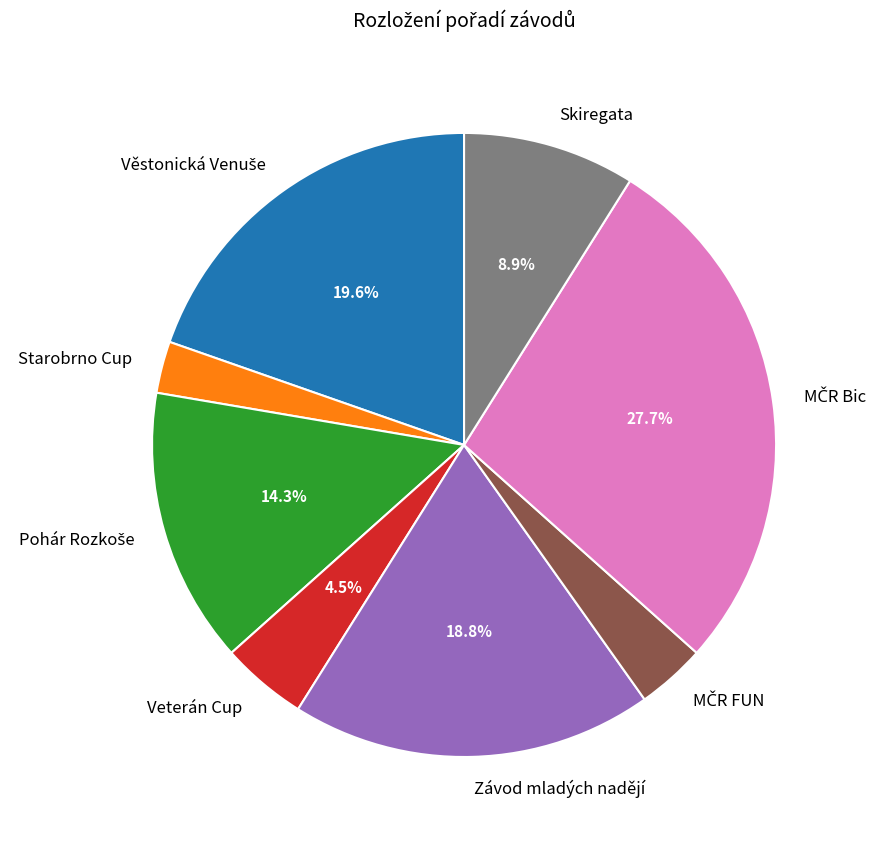

Is there any slice that represents more than half of the pie?

No